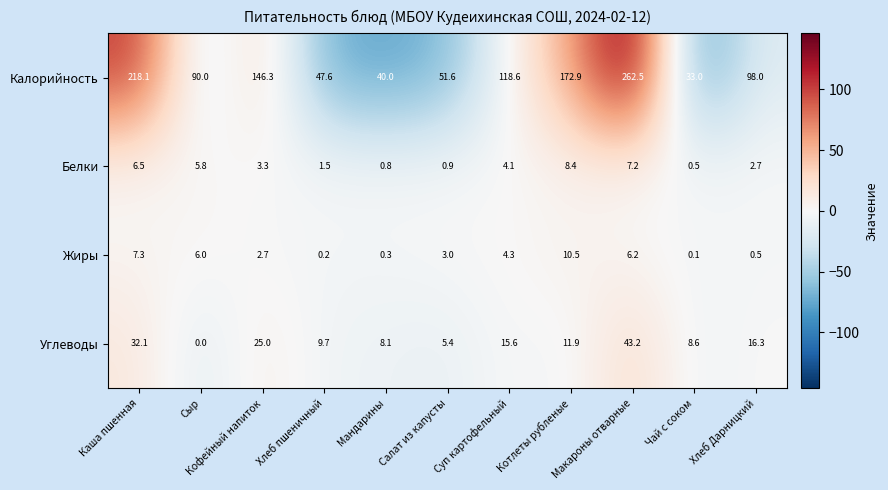

Rank the series at Суп картофельный from highest to lowest value.

Калорийность, Углеводы, Жиры, Белки